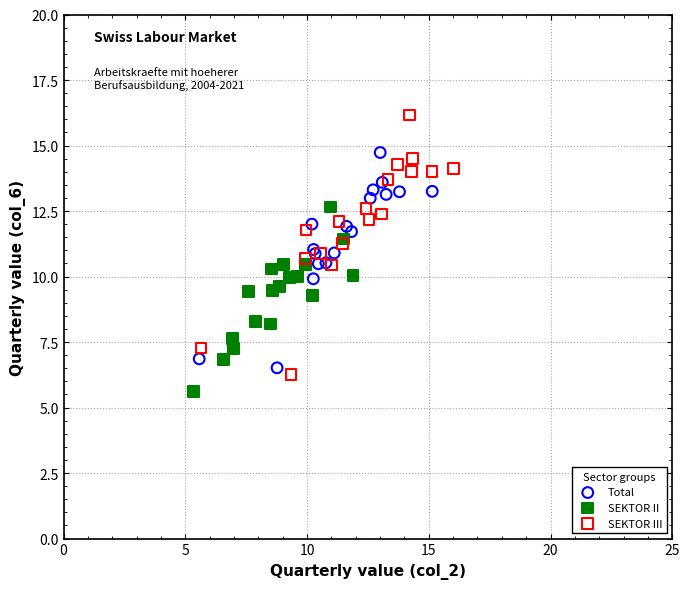

Which series contains the highest Y value?

SEKTOR III